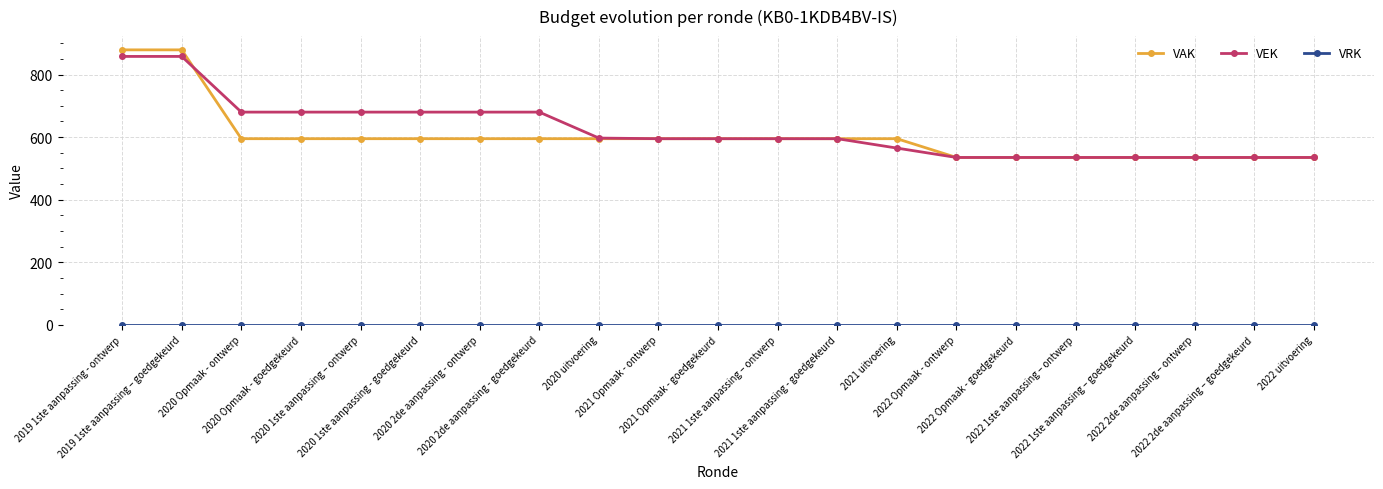

How many lines are shown in the chart?

3